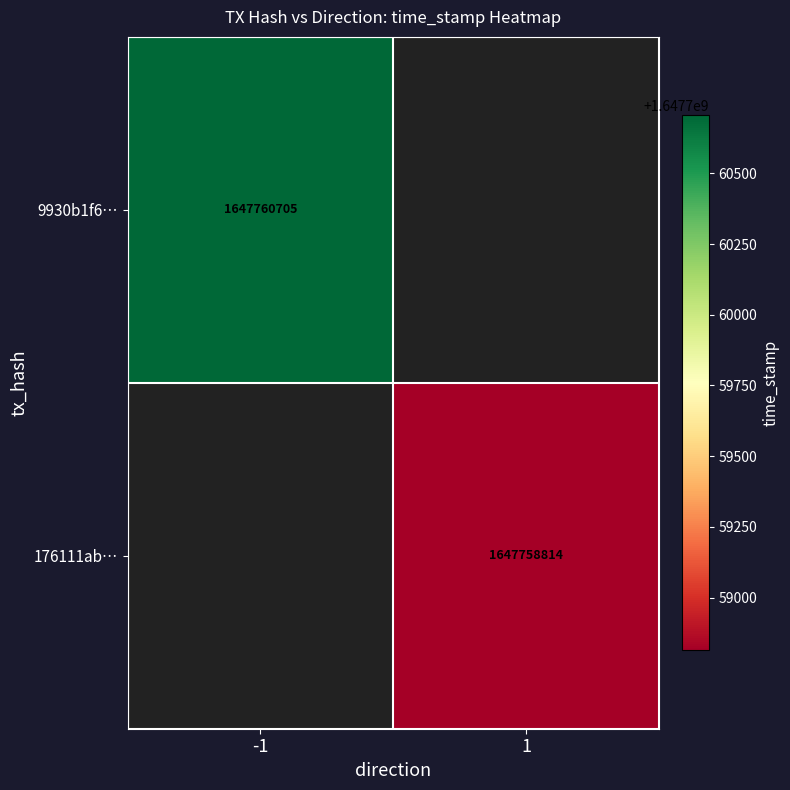

True or false: 9930b1f6… has a value of 1647760705 at -1.

True